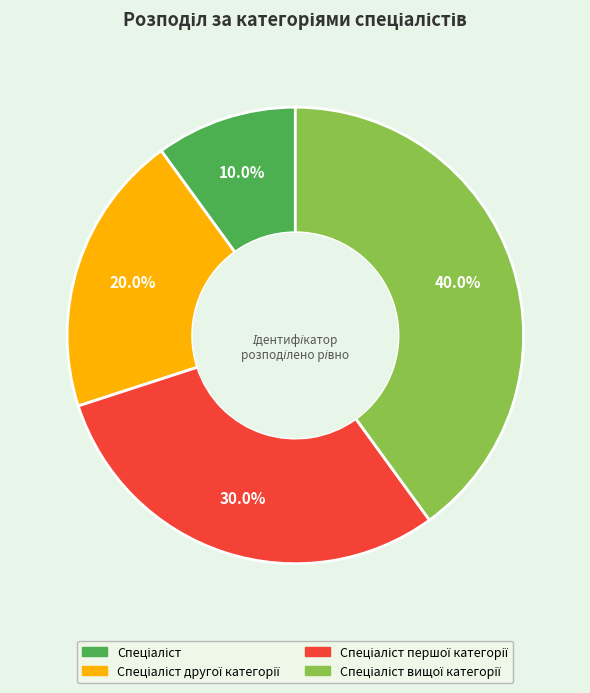

Does any single category account for the majority?

No